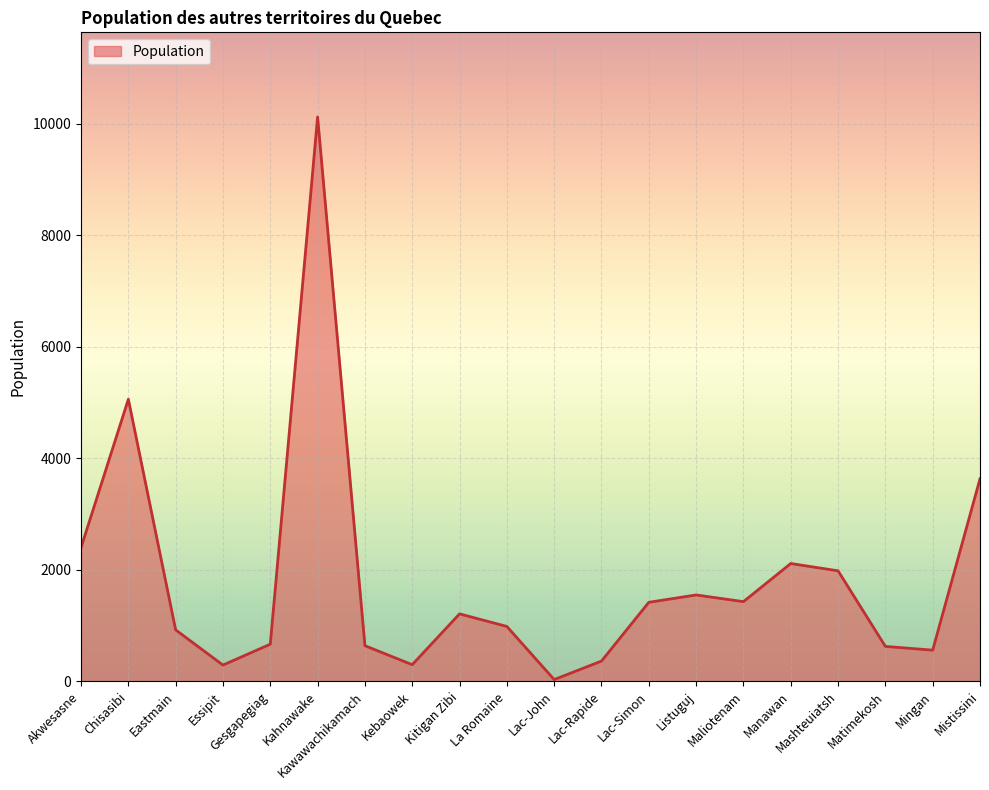

Where is the first local minimum?

Essipit